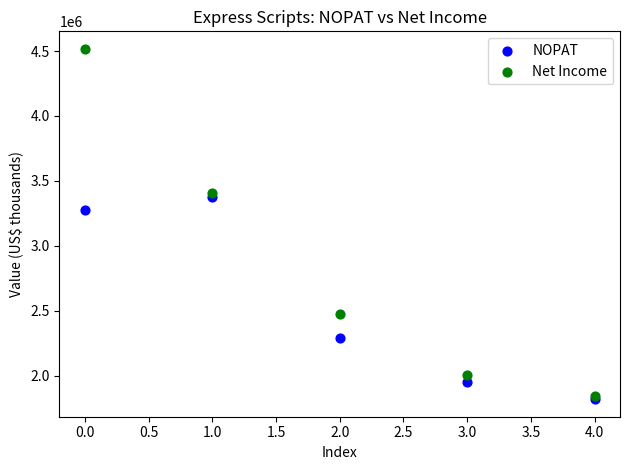

In the NOPAT series, what Y value is closest to 2596526?

2290431